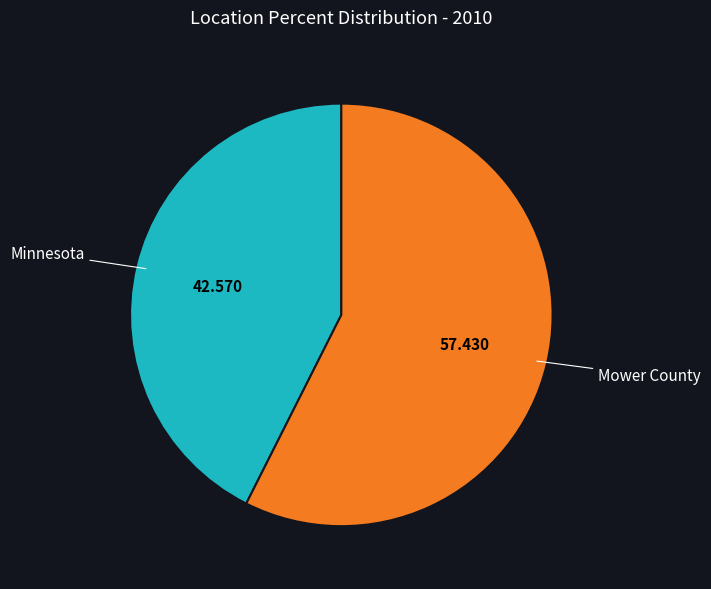

What is the smallest slice in the pie chart?

Minnesota